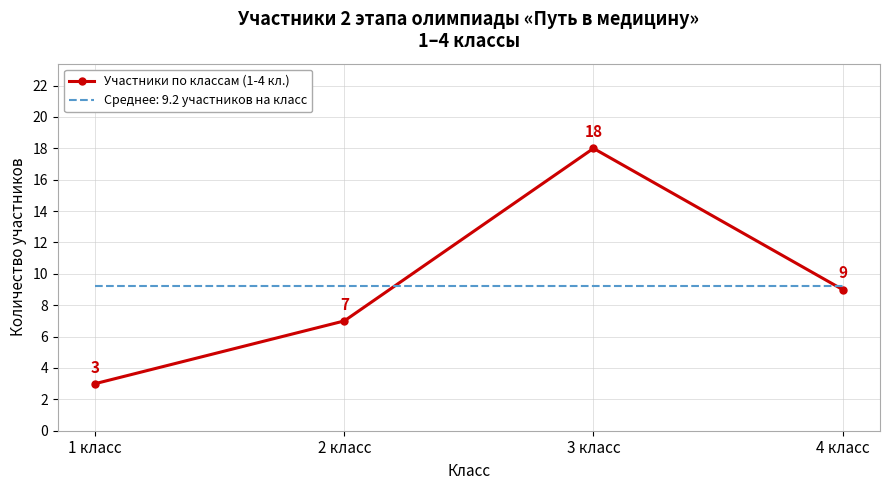

Which series has the widest spread of values?

Участники по классам (1-4 кл.)